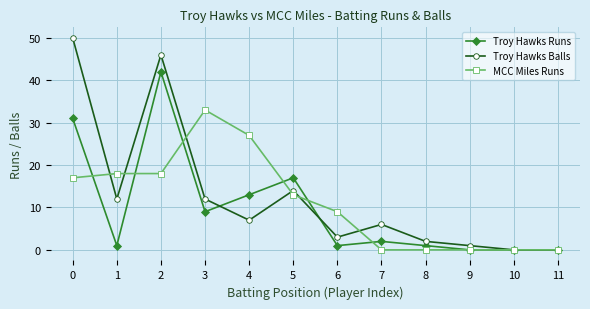

Rank the series by their maximum value, from highest to lowest.

Troy Hawks Balls, Troy Hawks Runs, MCC Miles Runs